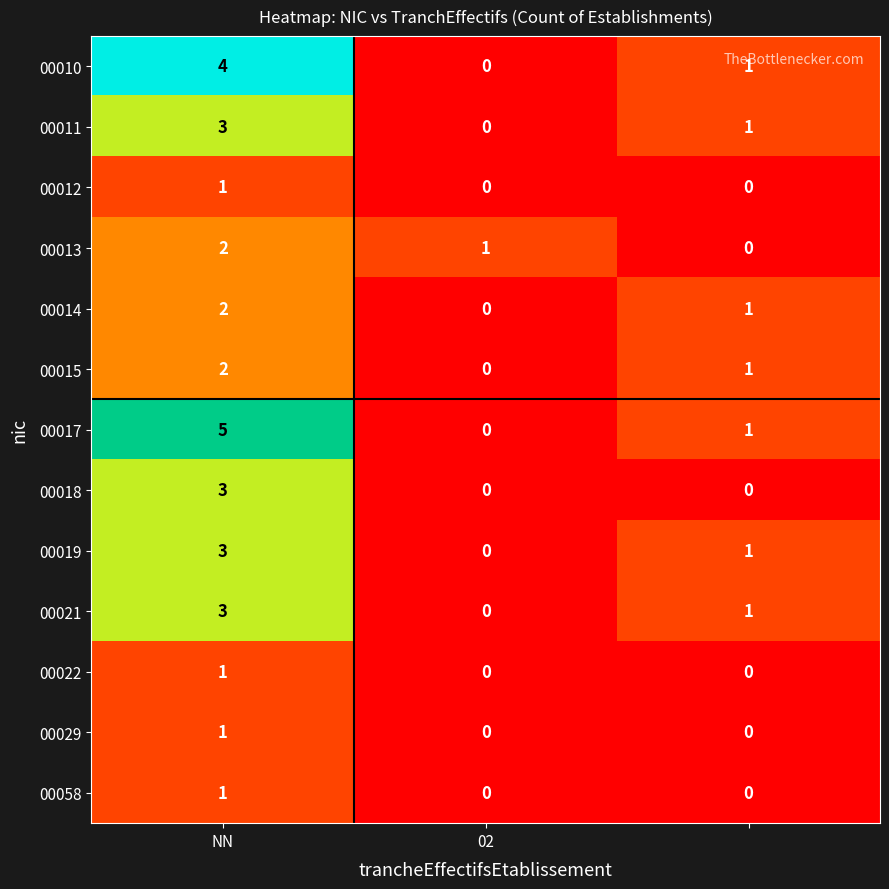

What is the difference between the maximum and minimum values in the 00019 series?

3